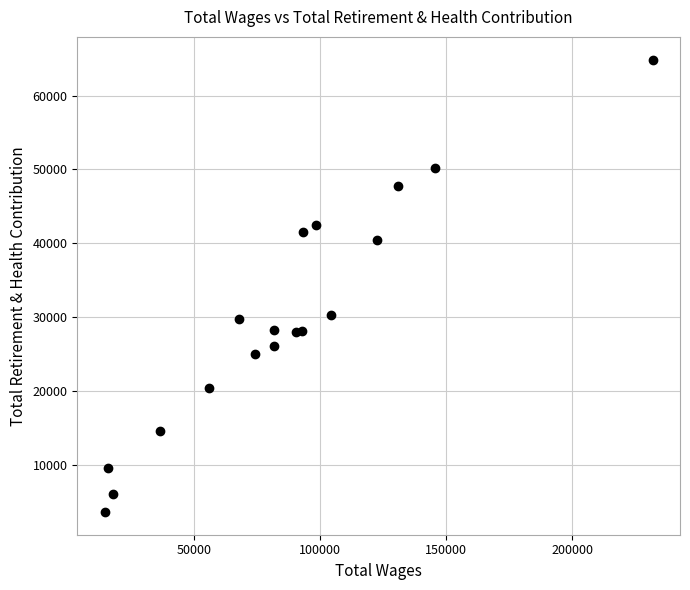

What is the range of X values (max minus min)?

217283